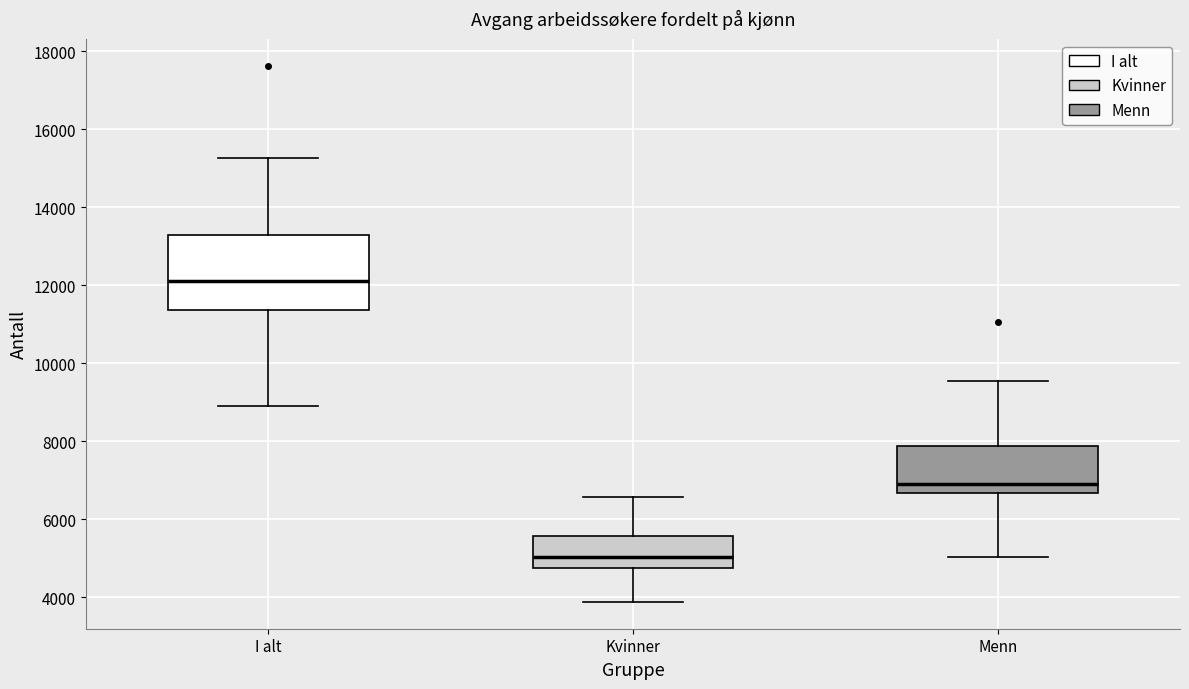

Comparing the boxes themselves (not the whiskers), which one is the tallest?

I alt